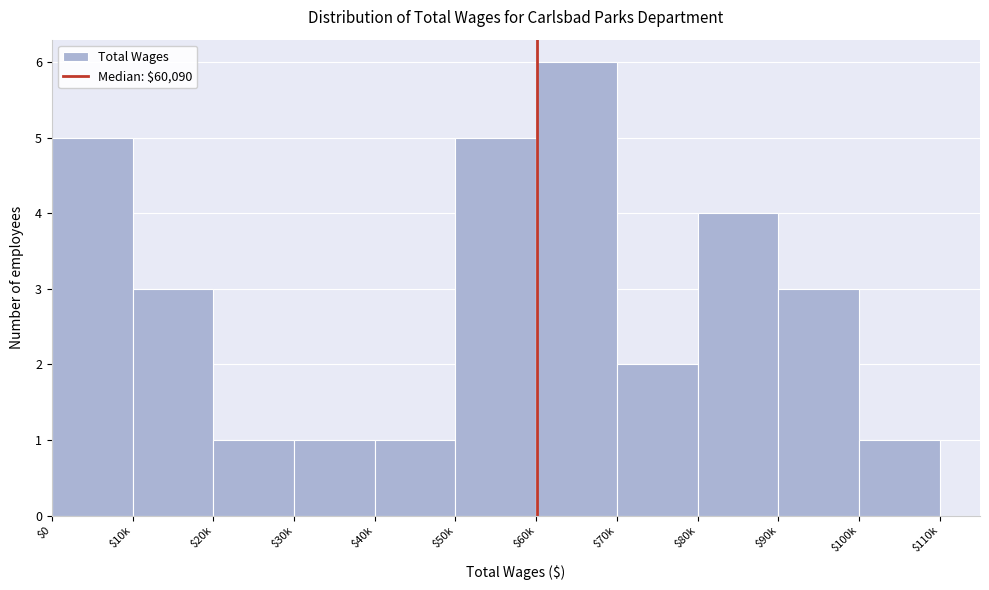

What value does the data have at $90k?

3